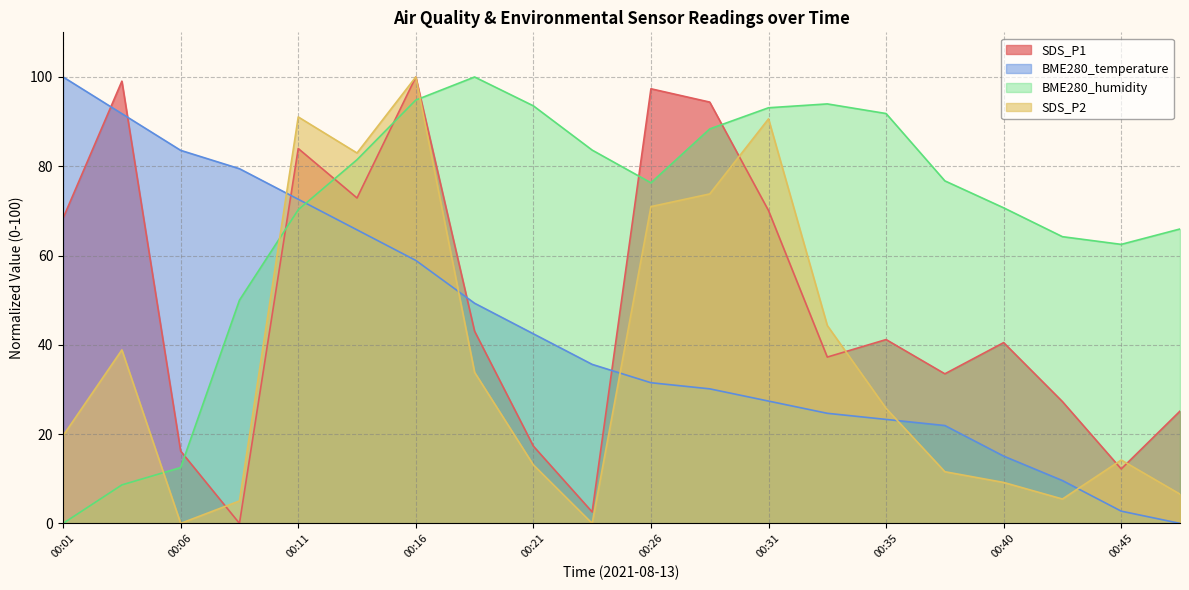

Rank the series at 00:33 from highest to lowest value.

BME280_humidity, SDS_P2, SDS_P1, BME280_temperature